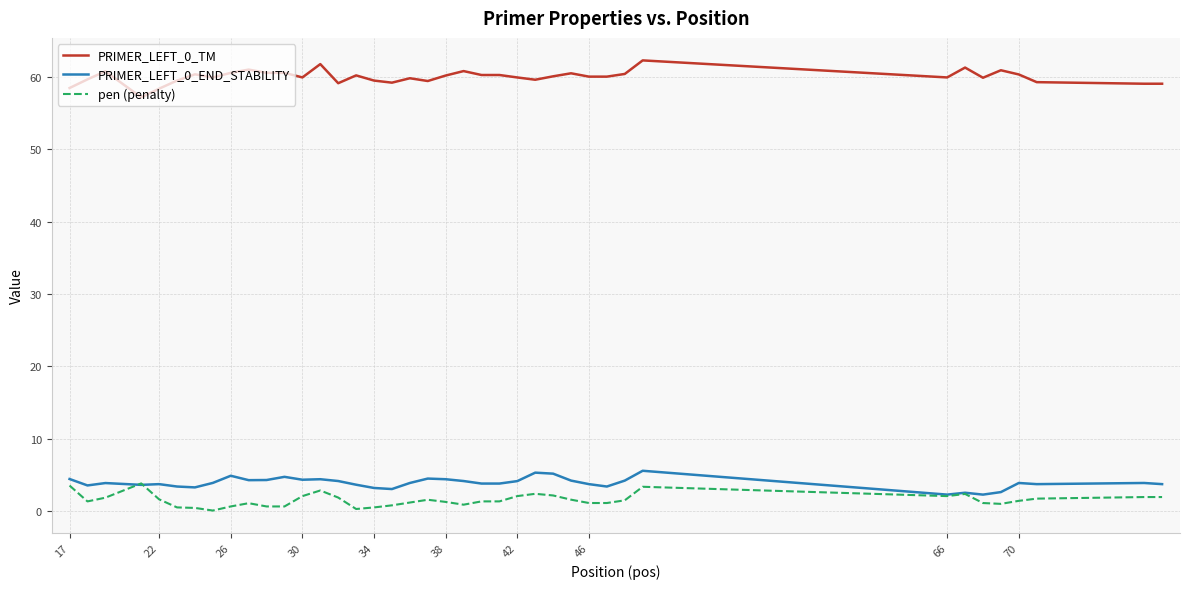

How many lines are shown in the chart?

3